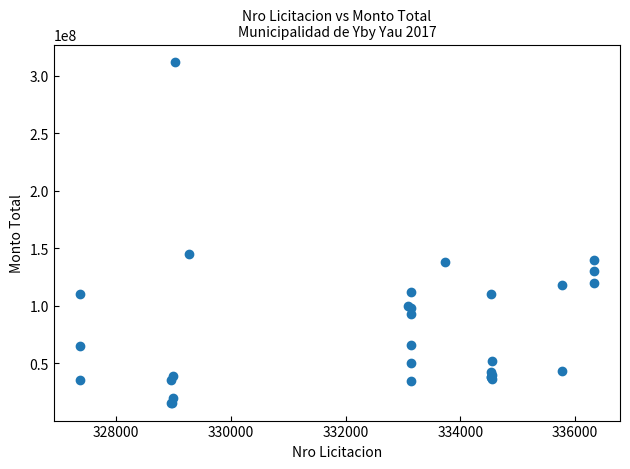

What Y value in the scatter plot is closest to 163635116?

145000000